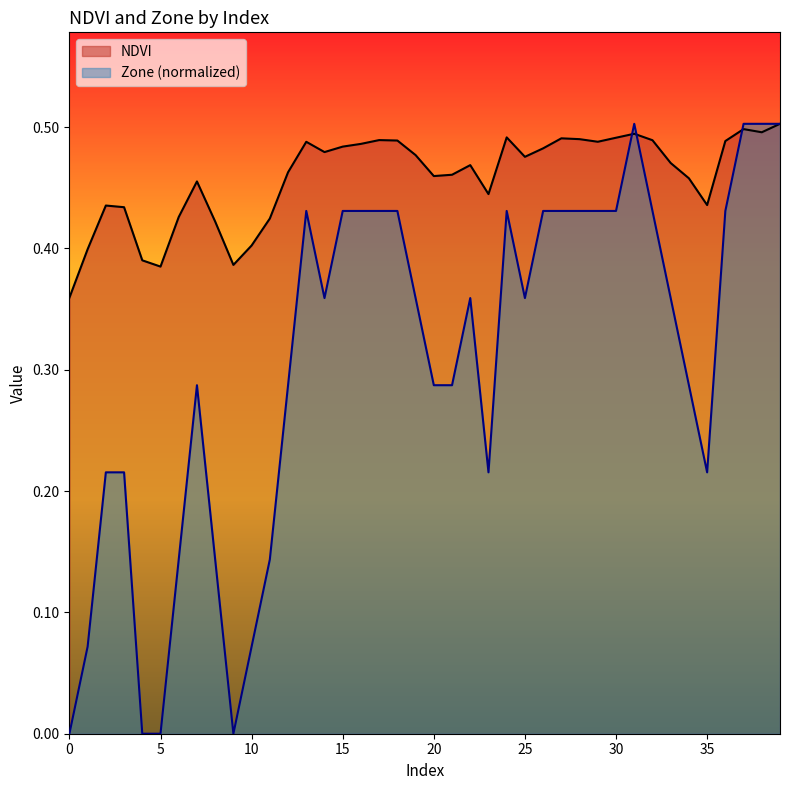

Read the NDVI value at 28.

0.5